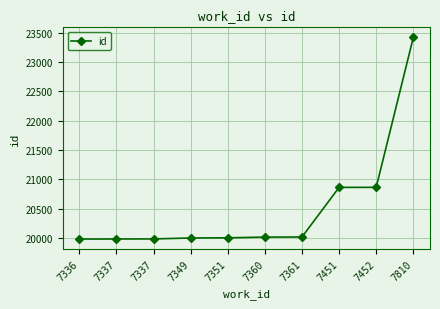

True or false: the data shows 7320 at 7351.

False